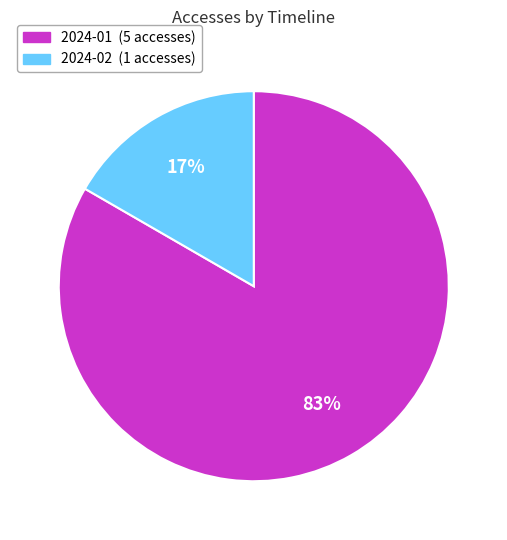

Is there any slice that represents more than half of the pie?

Yes